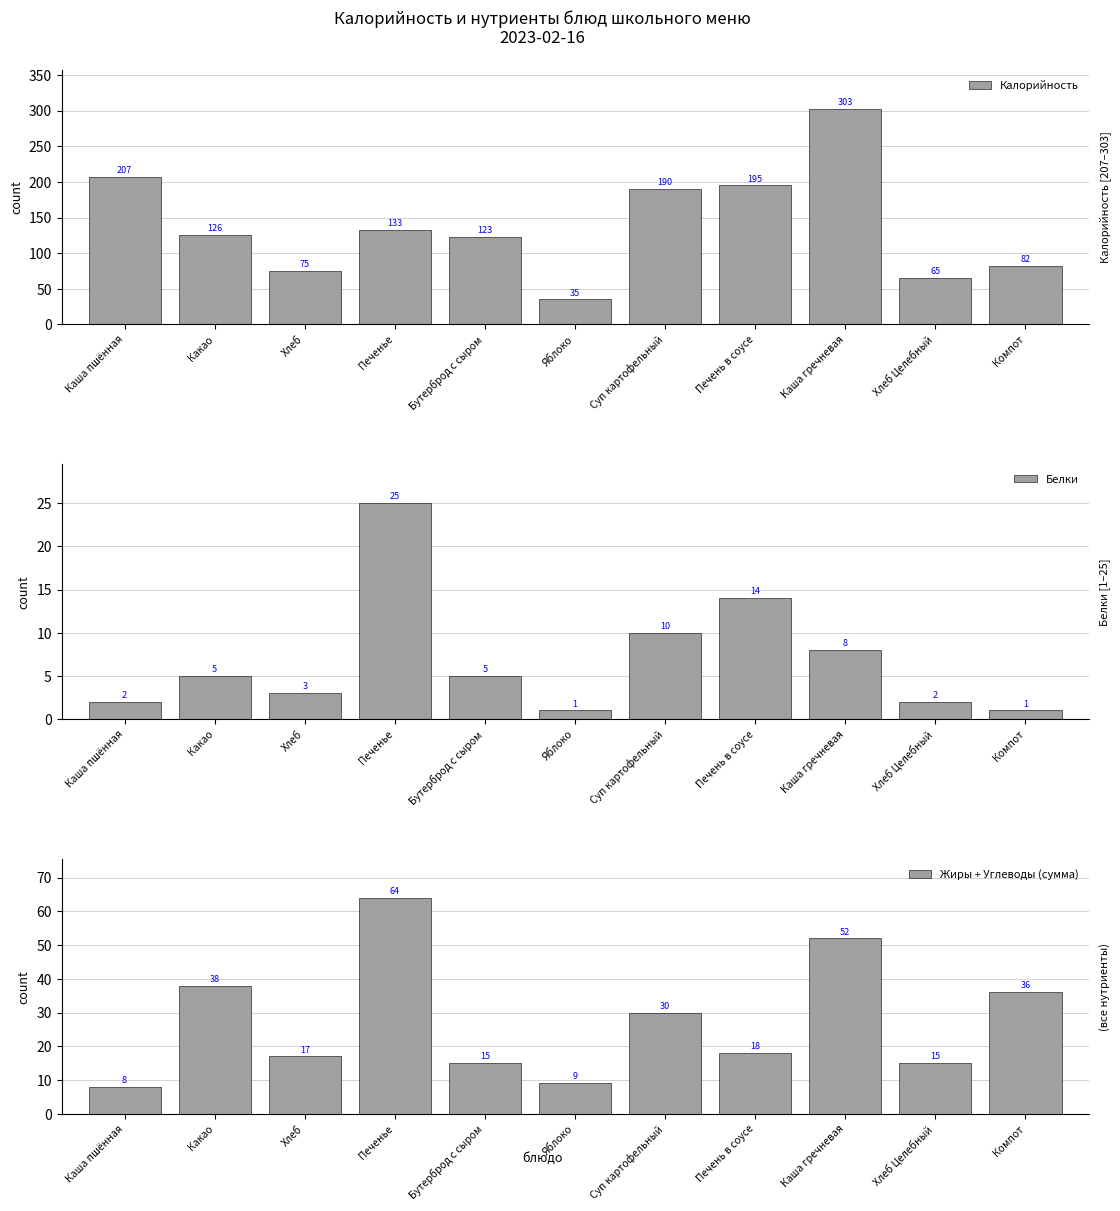

Count the number of categories in the chart.

11